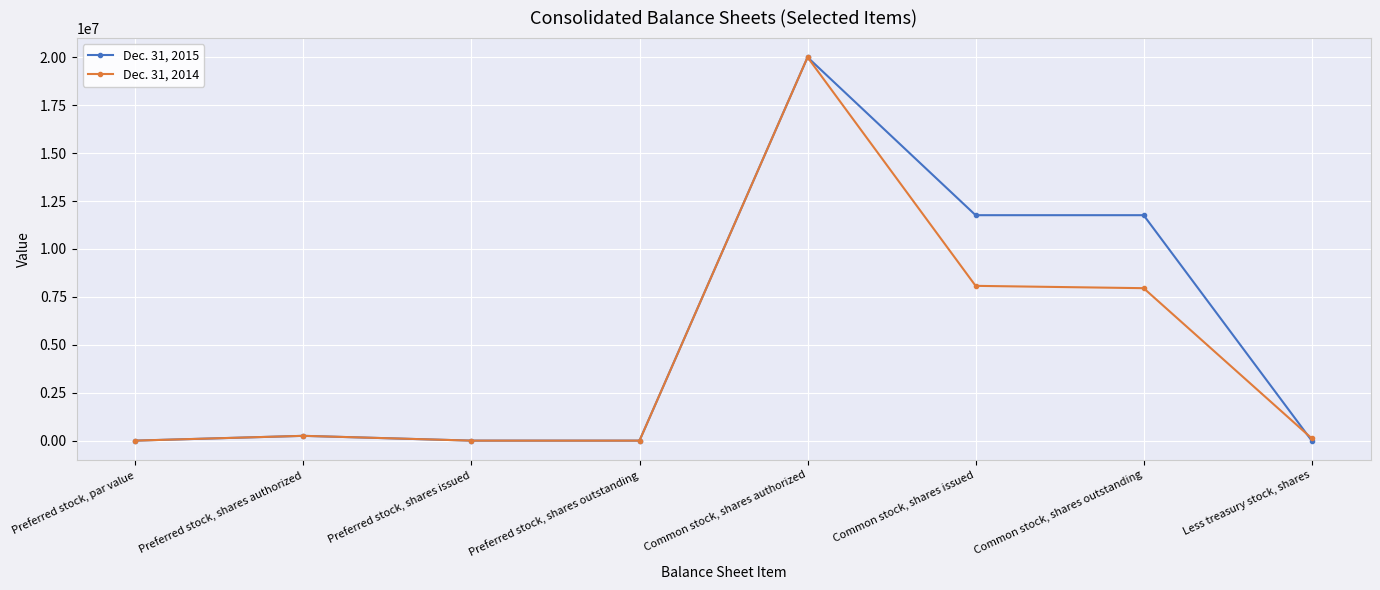

What is the approximate value of Dec. 31, 2014 at Preferred stock, shares authorized, to the nearest 10?

250000